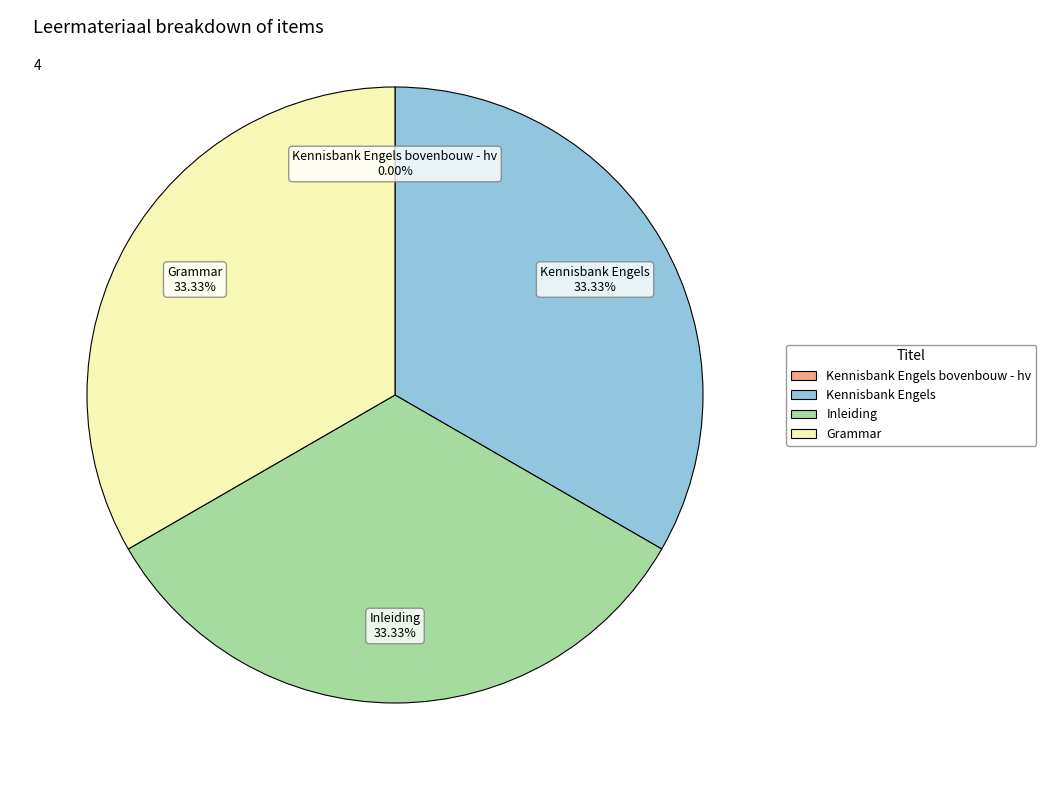

Is there a majority slice in this chart?

No